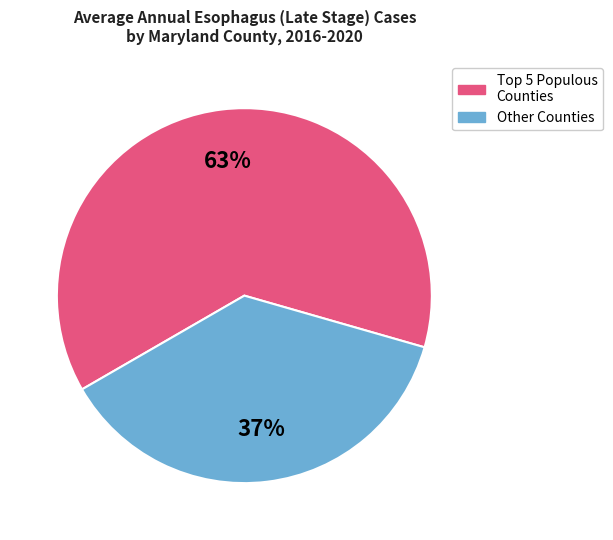

Which category has the smallest portion of the pie?

Other Counties